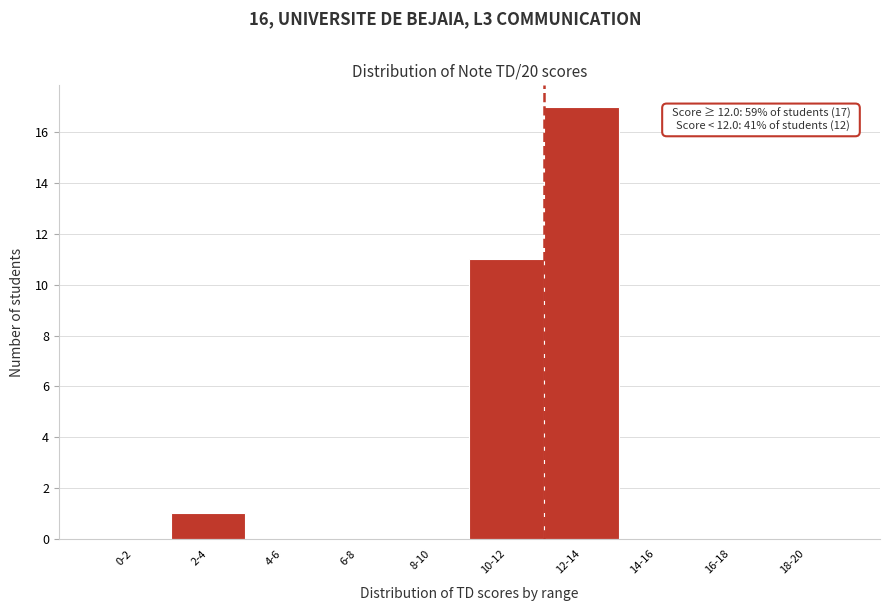

Reading left to right, transcribe all the data shown in this chart.

0-2=0	2-4=1	4-6=0	6-8=0	8-10=0	10-12=11	12-14=17	14-16=0	16-18=0	18-20=0